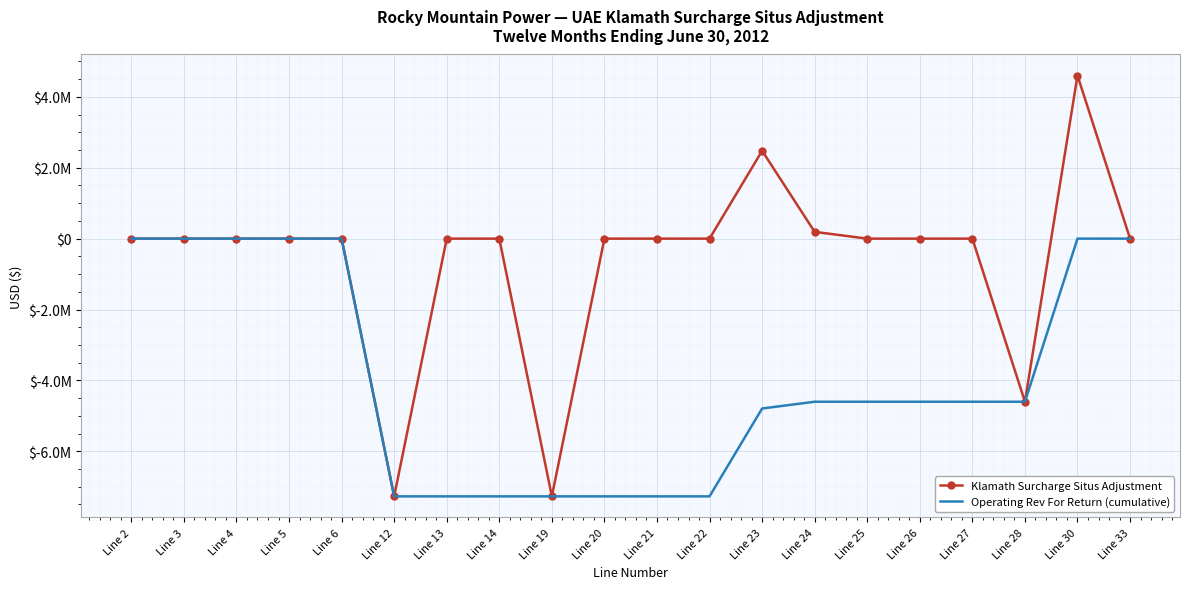

What is the average value of the Klamath Surcharge Situs Adjustment series?

-593667.7